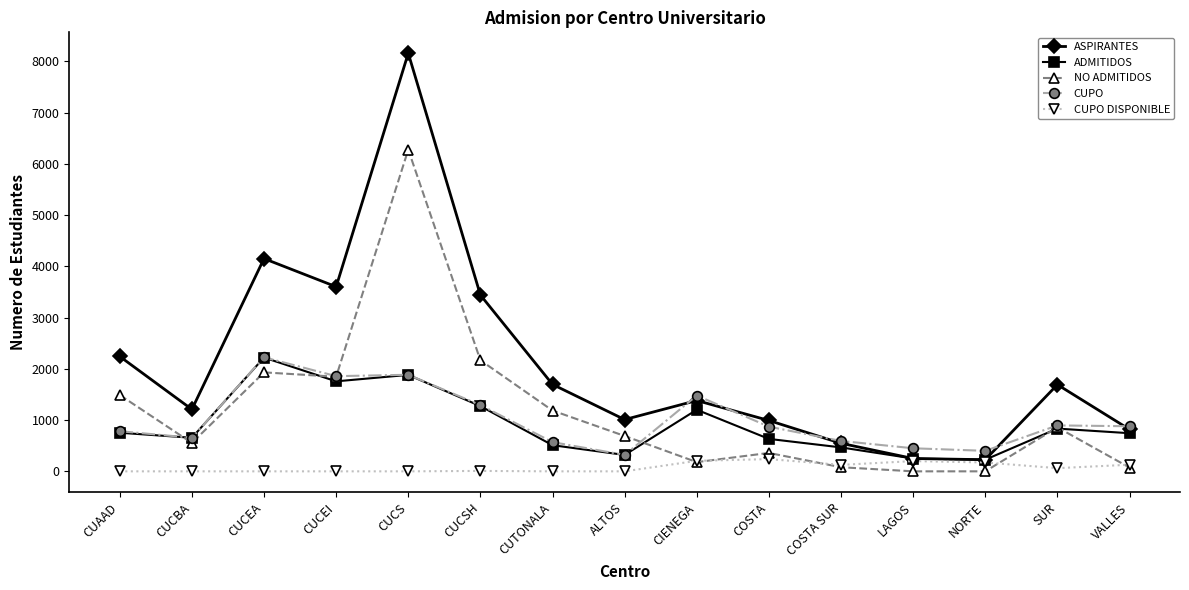

At how many categories does at least one series exceed 6426?

1